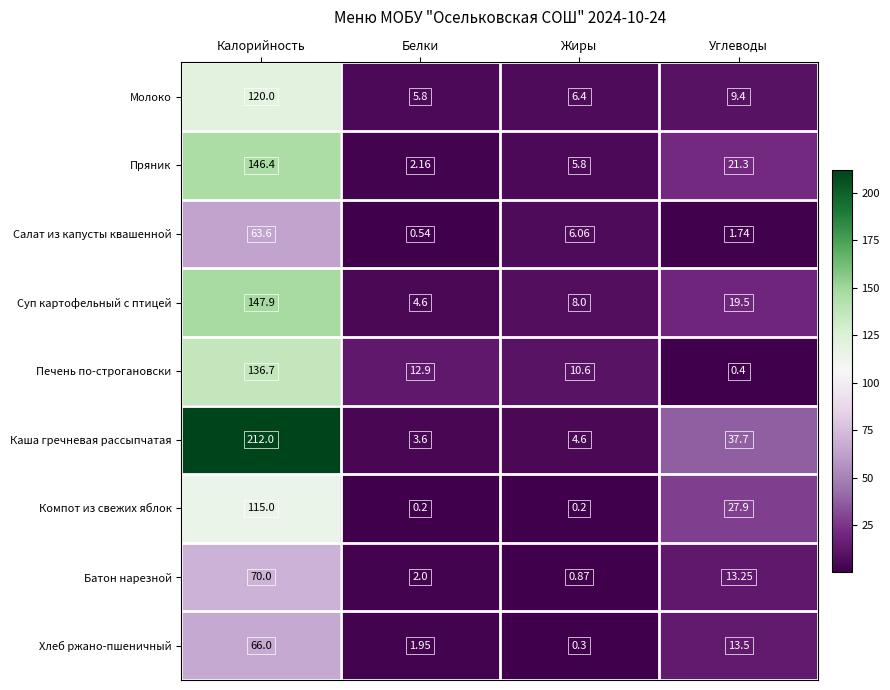

Where is Молоко nearest to the value 62?

Углеводы